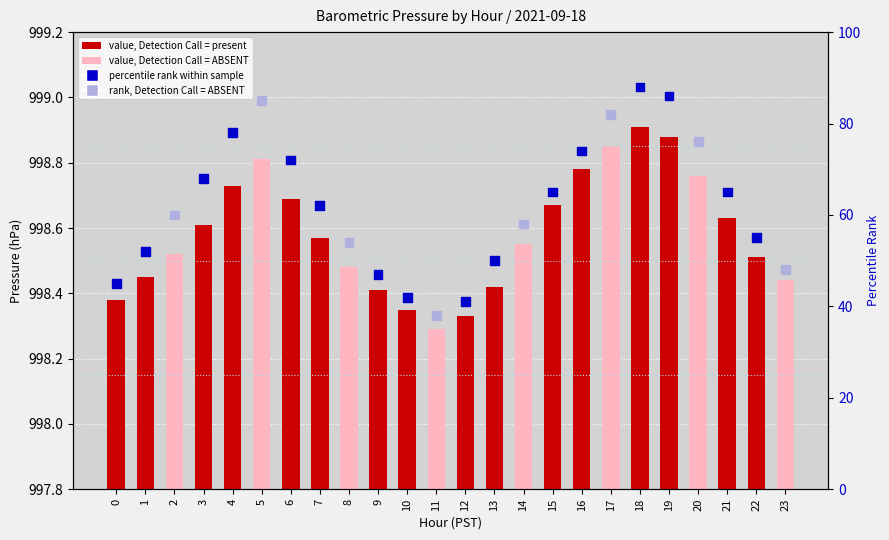

At how many categories does at least one series exceed 59?

13